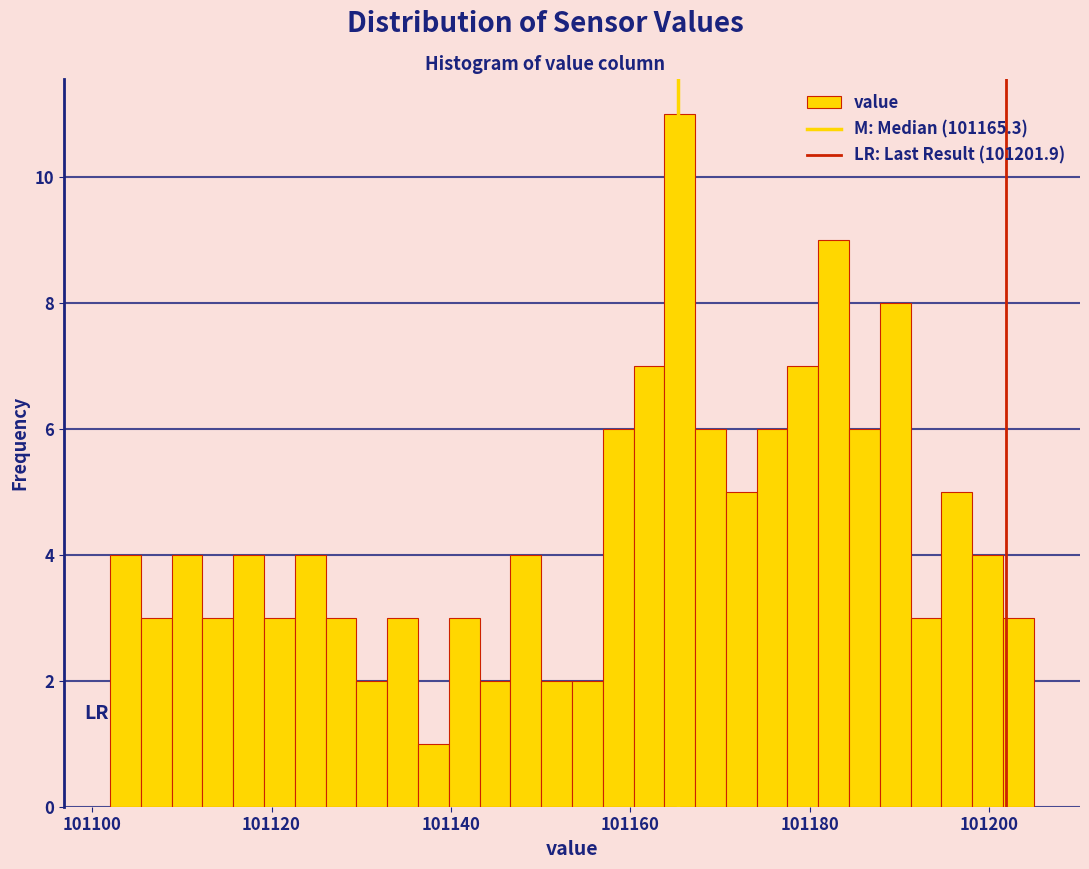

Around what value on the x-axis is the tallest bar? Give the approximate position of its centre, as read against the axis.

101166